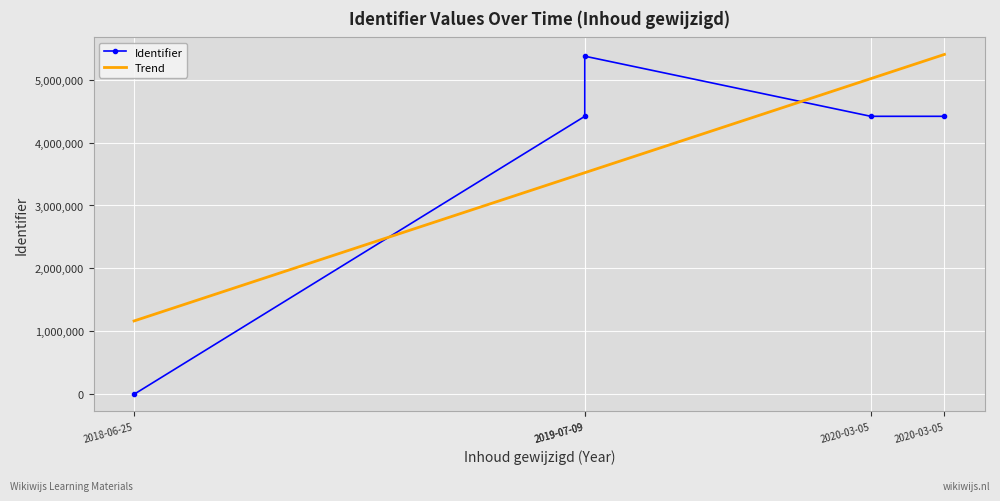

The value at 2018-06-25 is 2891197. True or false?

False